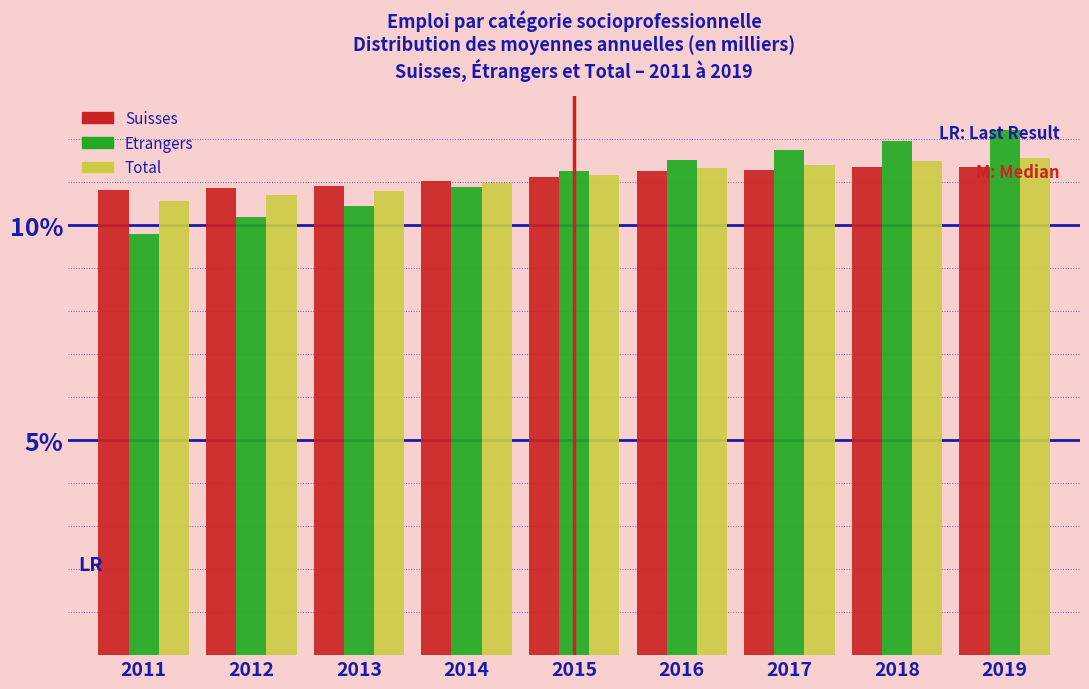

Is the value of Suisses at 2012 greater than the value of Etrangers at 2012?

Yes